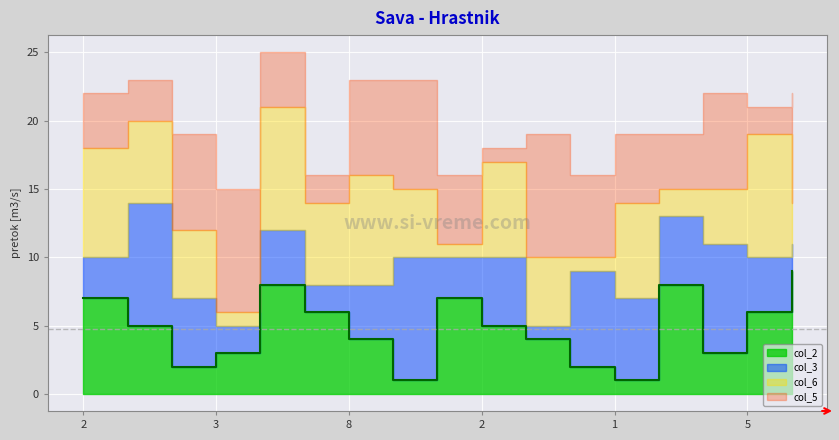

What is the label of the 14th point from the right?

3